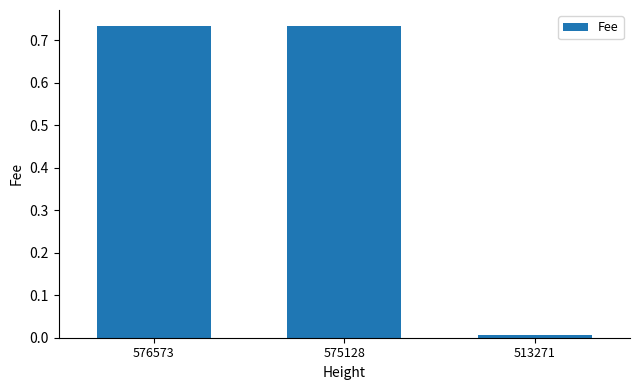

At which category does the chart reach its minimum across all series?

513271